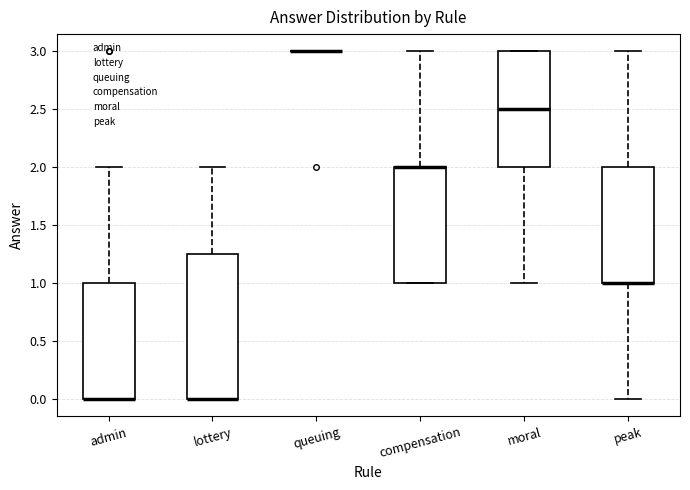

Reading left to right, read every box against the y-axis: the position of its median line, the range the box covers, and the ends of its whiskers. The values are not printed on the chart, so give them approximately, as read against the axis.

admin: median 0.00 (drawn on the box's lower edge), box 0.00 to 1.00, whiskers 0.00 to 2.00
lottery: median 0.00 (drawn on the box's lower edge), box 0.00 to 1.25, whiskers 0.00 to 2.00
queuing: box collapsed to a line at 3.00, whiskers 3.00 to 3.00
compensation: median 2.00 (drawn on the box's upper edge), box 1.00 to 2.00, whiskers 1.00 to 3.00
moral: median 2.50, box 2.00 to 3.00, whiskers 1.00 to 3.00
peak: median 1.00 (drawn on the box's lower edge), box 1.00 to 2.00, whiskers 0.00 to 3.00